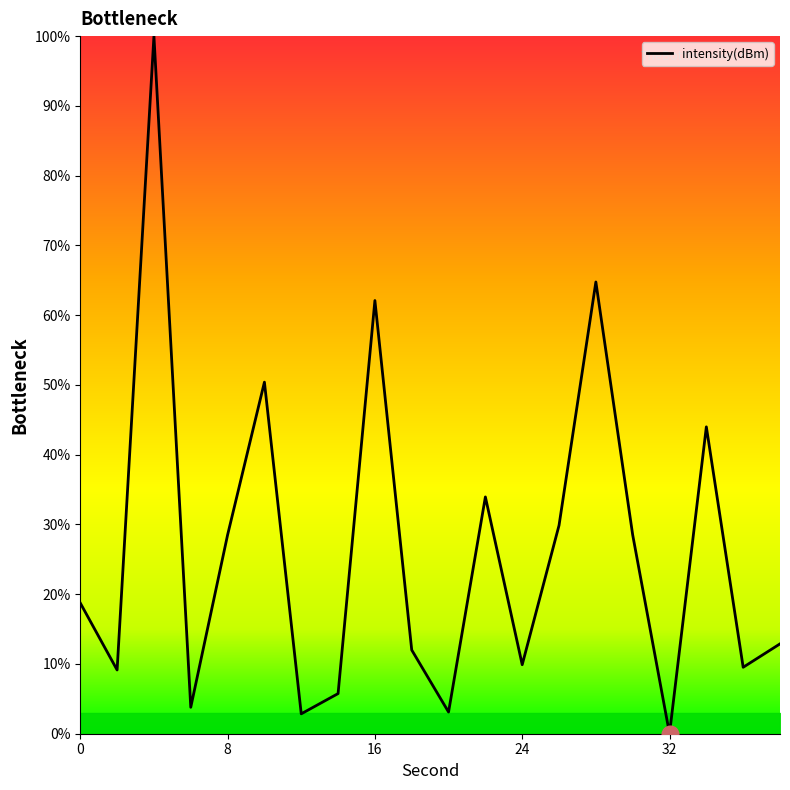

What is the difference between the maximum and minimum values?

100.0